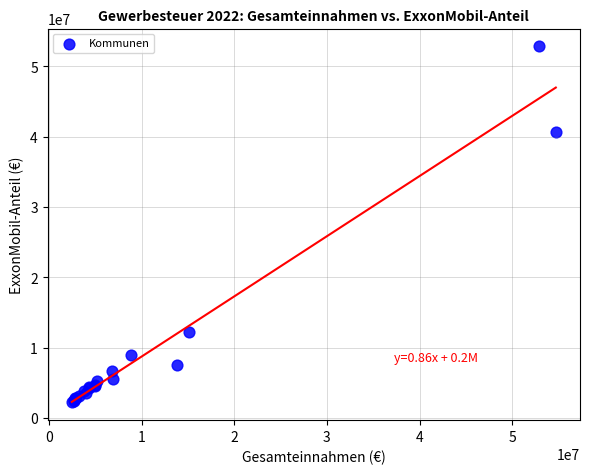

What Y value in the scatter plot is closest to 27538105?

40725316.5